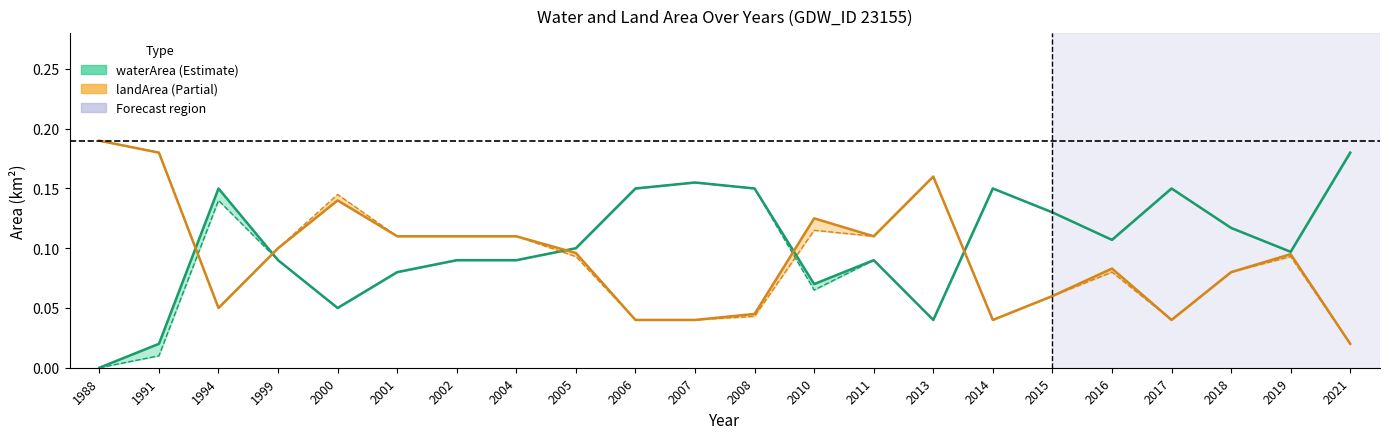

What is the value of the waterArea (line) point at the 4th from the left?

0.1